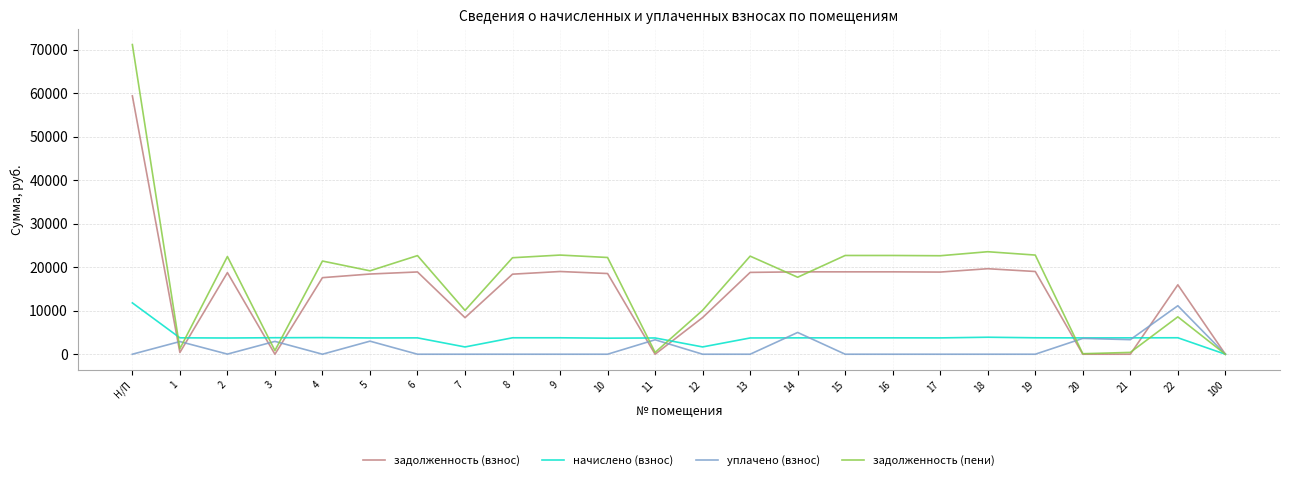

Where is задолженность (взнос) nearest to the value 29673?

18